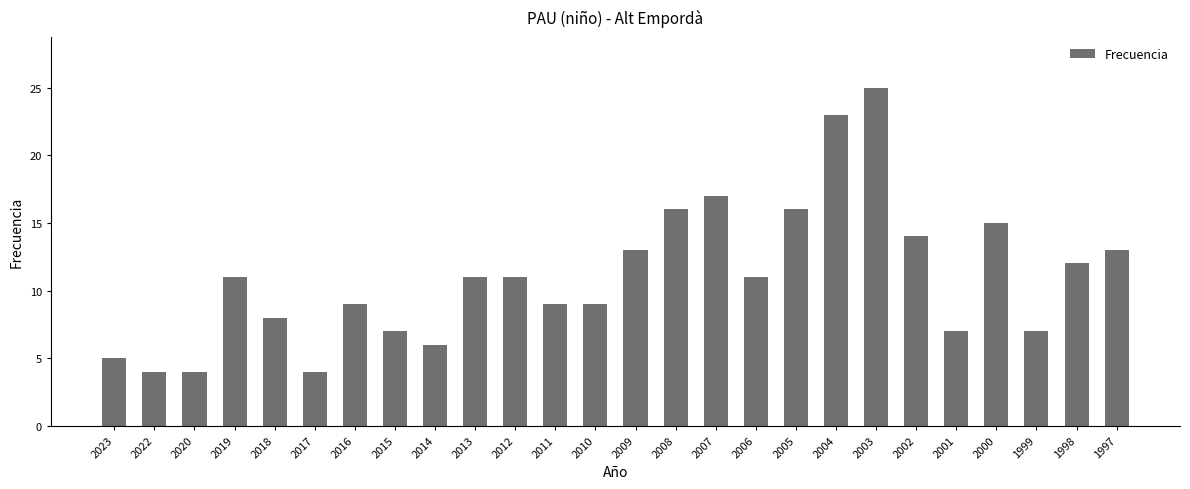

At which category does the chart reach its peak across all series?

2003